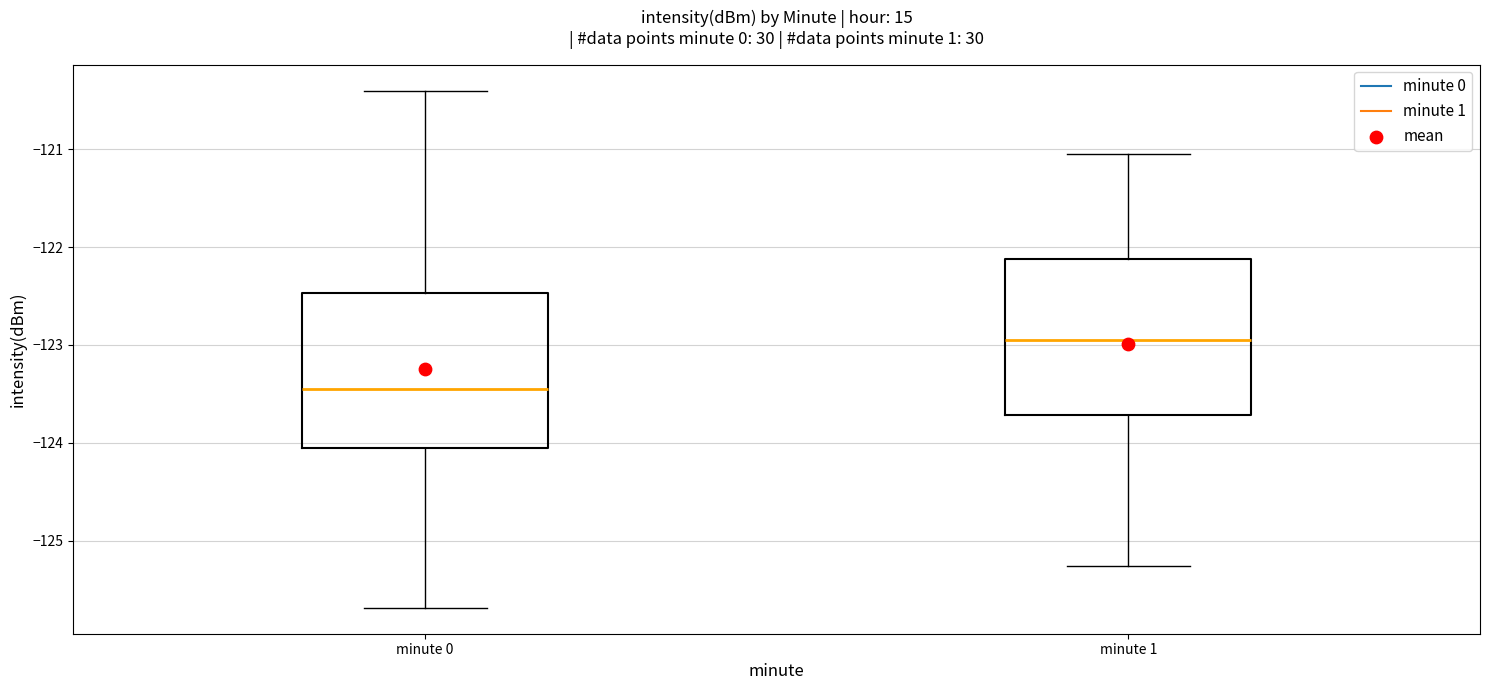

Reading left to right, read every box against the y-axis: the position of its median line, the range the box covers, and the ends of its whiskers. The values are not printed on the chart, so give them approximately, as read against the axis.

minute 0: median -123.4, box -124.1 to -122.5, whiskers -125.7 to -120.4
minute 1: median -122.9, box -123.7 to -122.1, whiskers -125.3 to -121.0